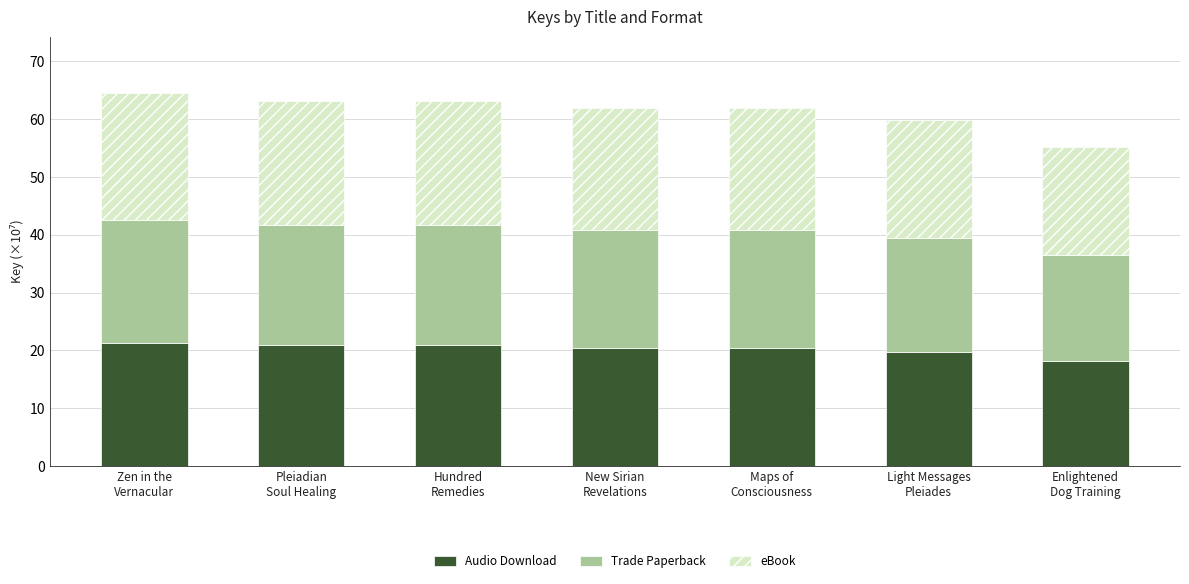

Reading left to right, list the values for the Audio Download series.

21.3	20.9	20.9	20.5	20.5	19.7	18.2